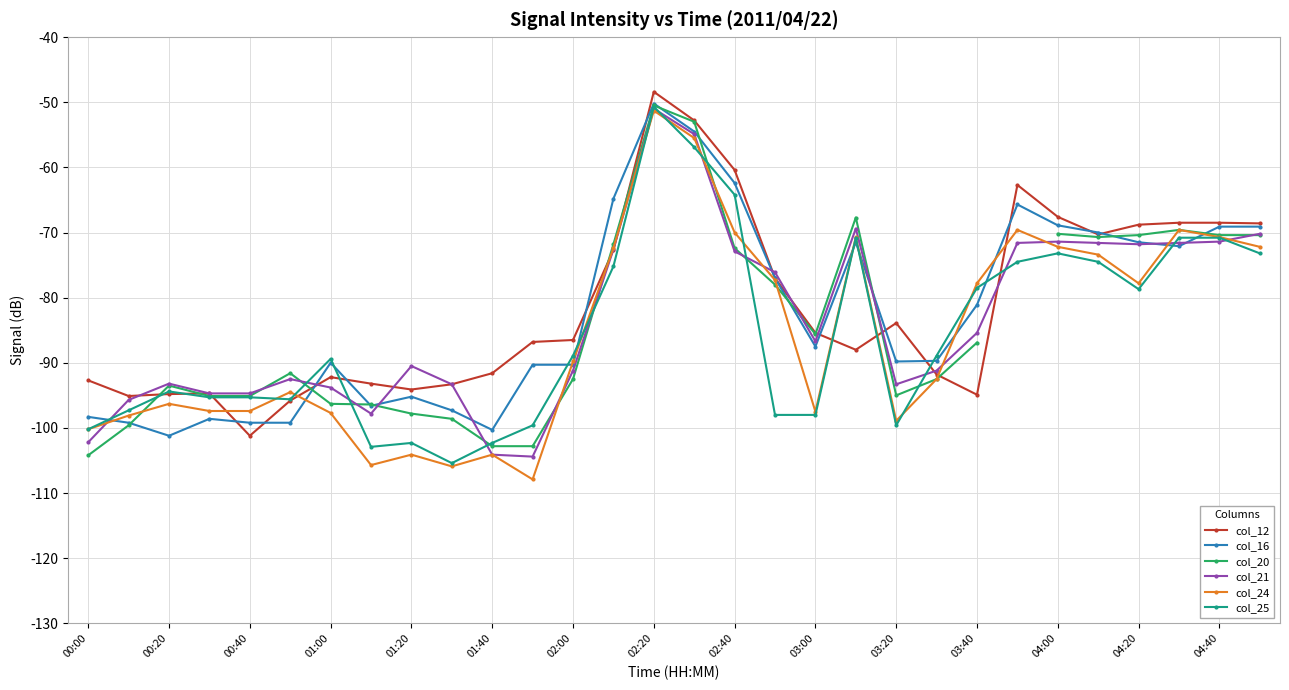

Which category has the highest value in the col_12 series?

02:20